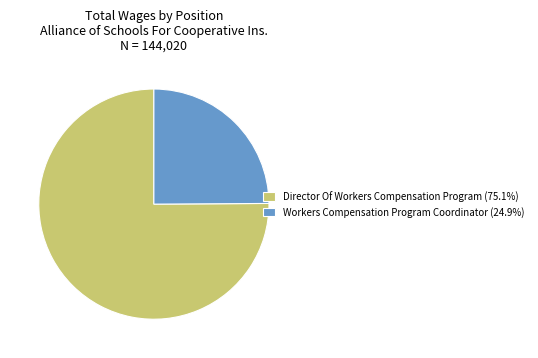

Which category has the smallest portion of the pie?

Workers Compensation Program Coordinator